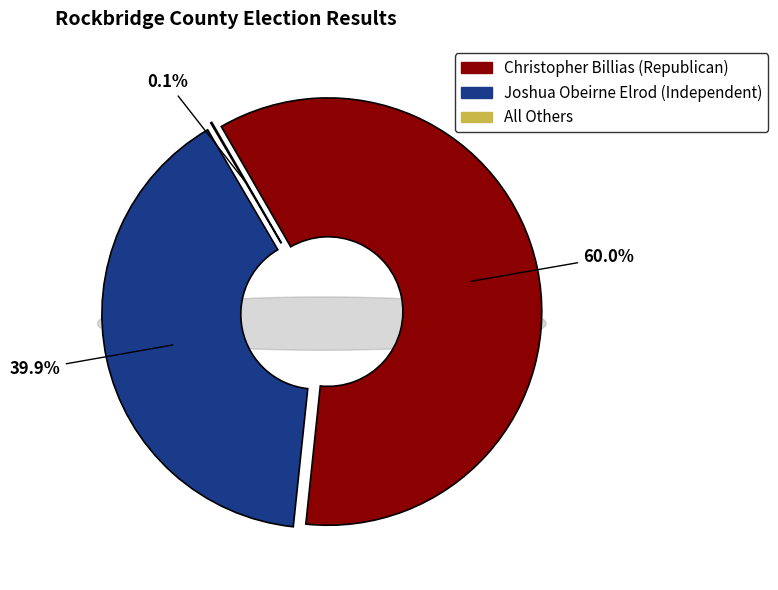

The Christopher Billias (Republican) slice represents 71% of the pie. True or false?

False